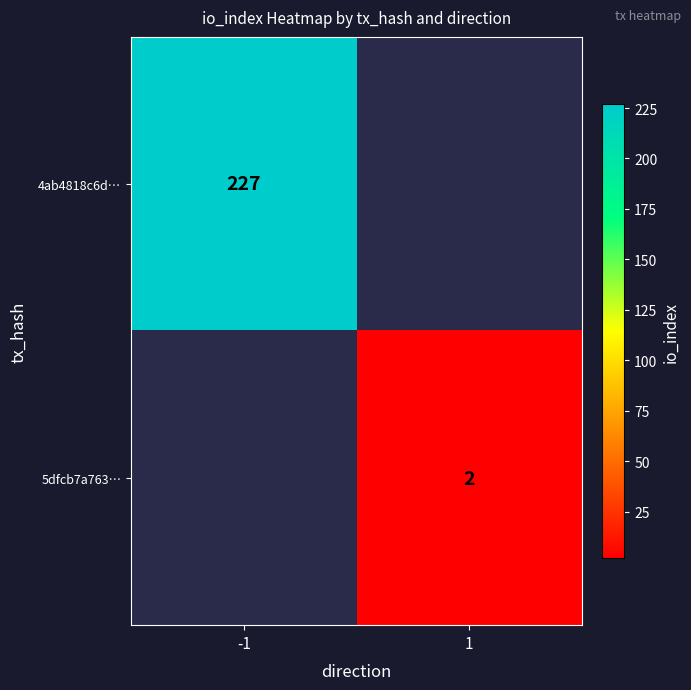

At how many categories does at least one series exceed 198?

1